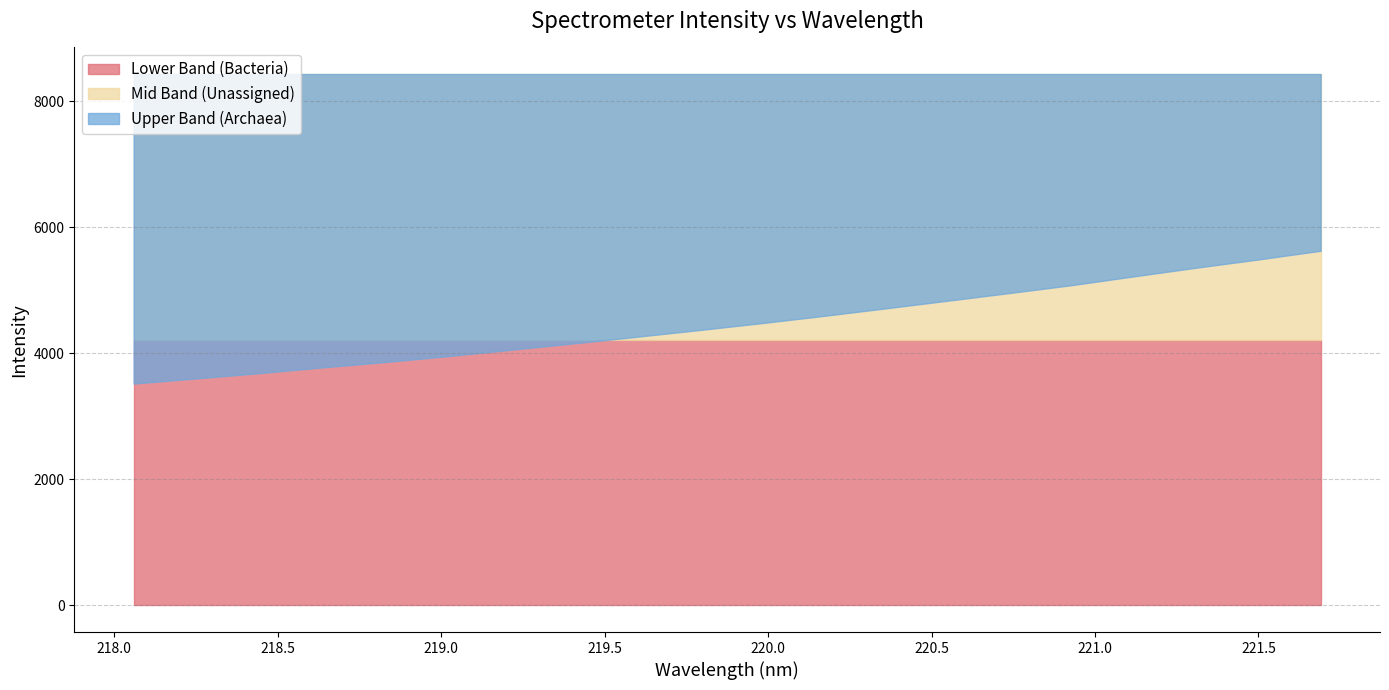

Rank the categories by value from highest to lowest.

221.6902, 221.4993, 221.3083, 221.1174, 220.9264, 220.7354, 220.5444, 220.3533, 220.1623, 219.9712, 219.7801, 219.589, 219.3979, 219.2067, 219.0156, 218.8244, 218.6332, 218.442, 218.2508, 218.0596